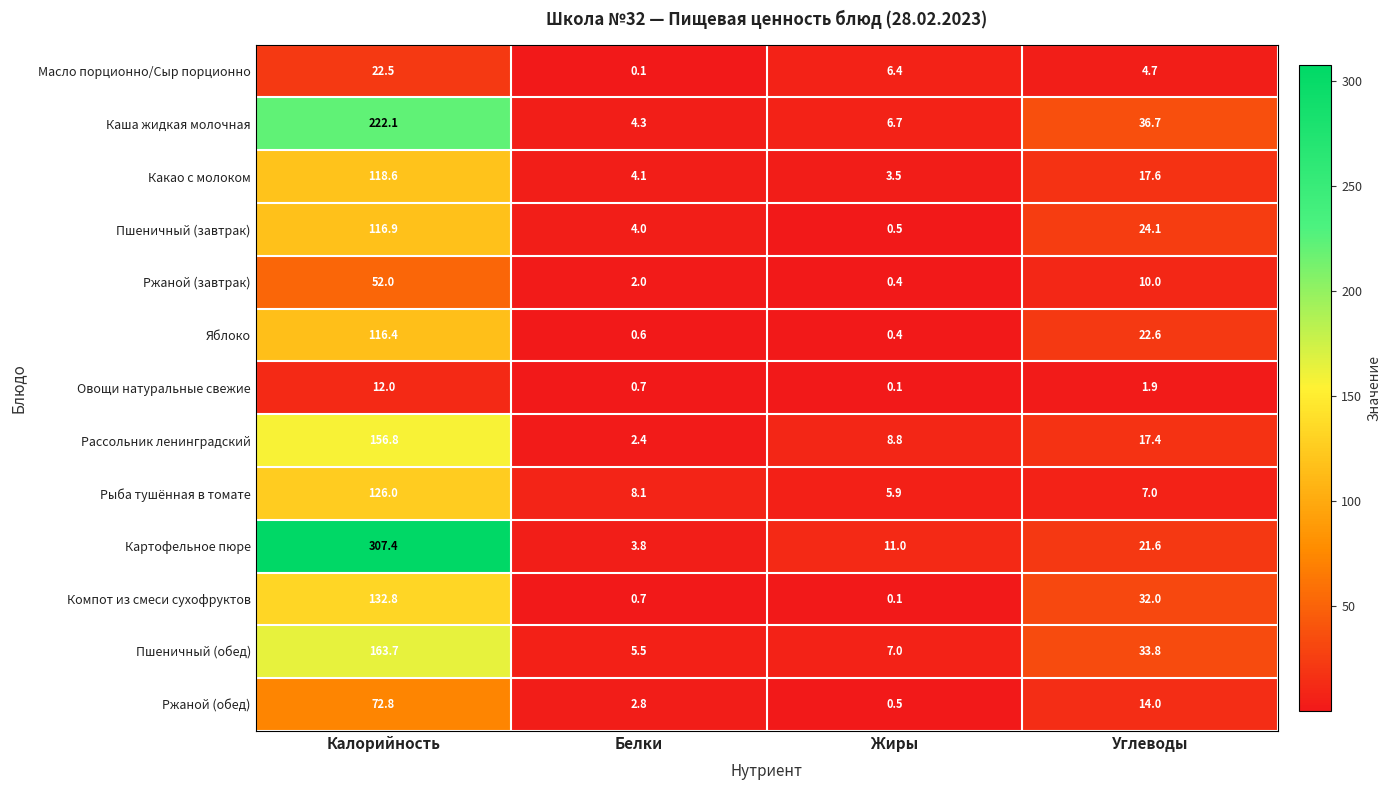

What is the difference between the second highest and second lowest values in the Каша жидкая молочная series?

30.0